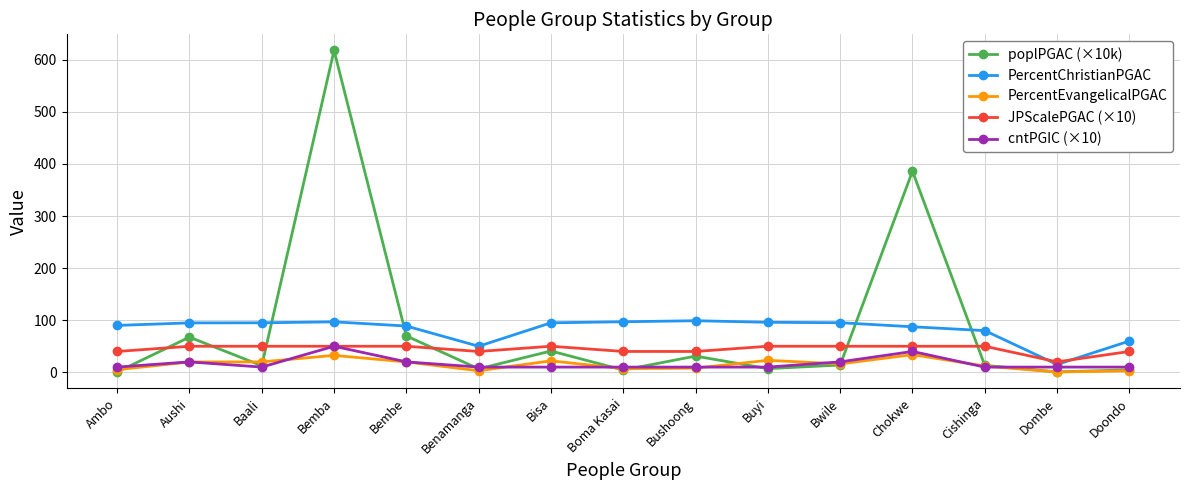

Is it true that PercentChristianPGAC equals 87.4 at Chokwe?

True